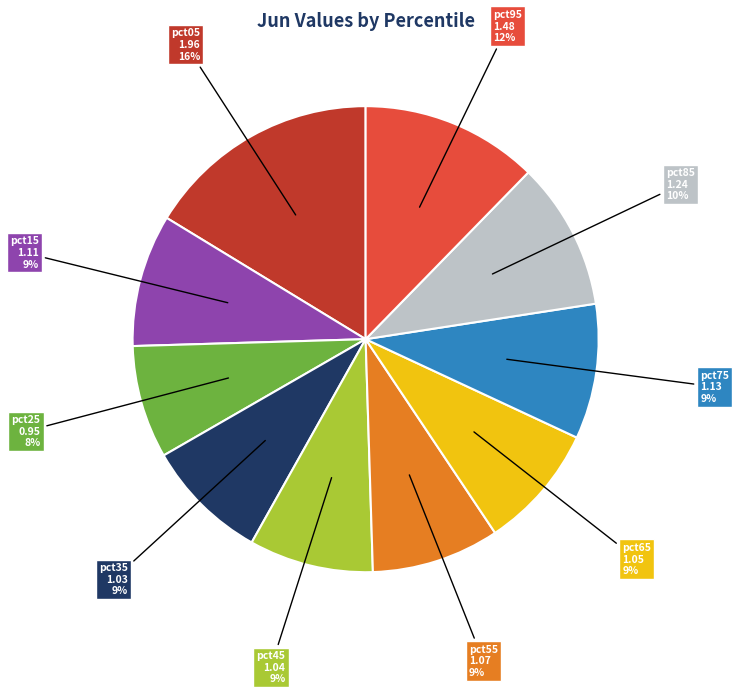

To the nearest percent, what is the difference between the largest and smallest slice percentages?

8%